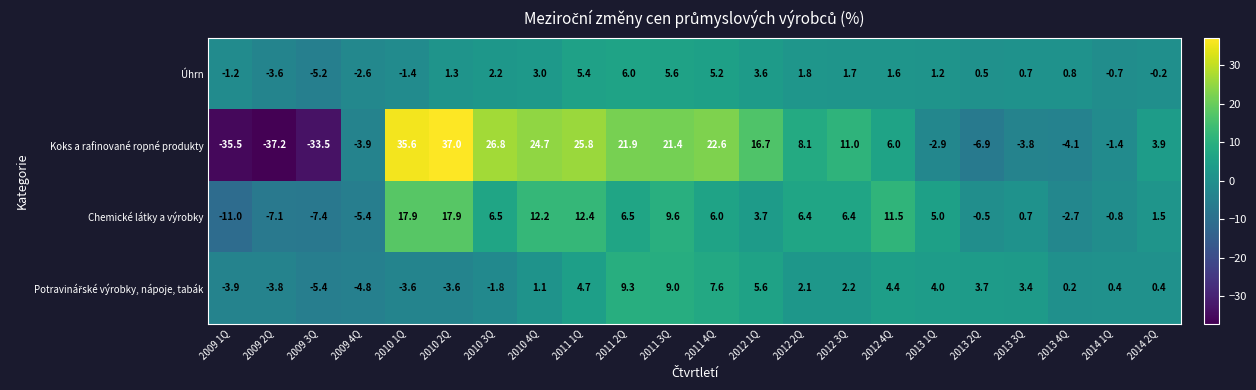

The value of Chemické látky a výrobky at 2013 4Q is -1.4. True or false?

False